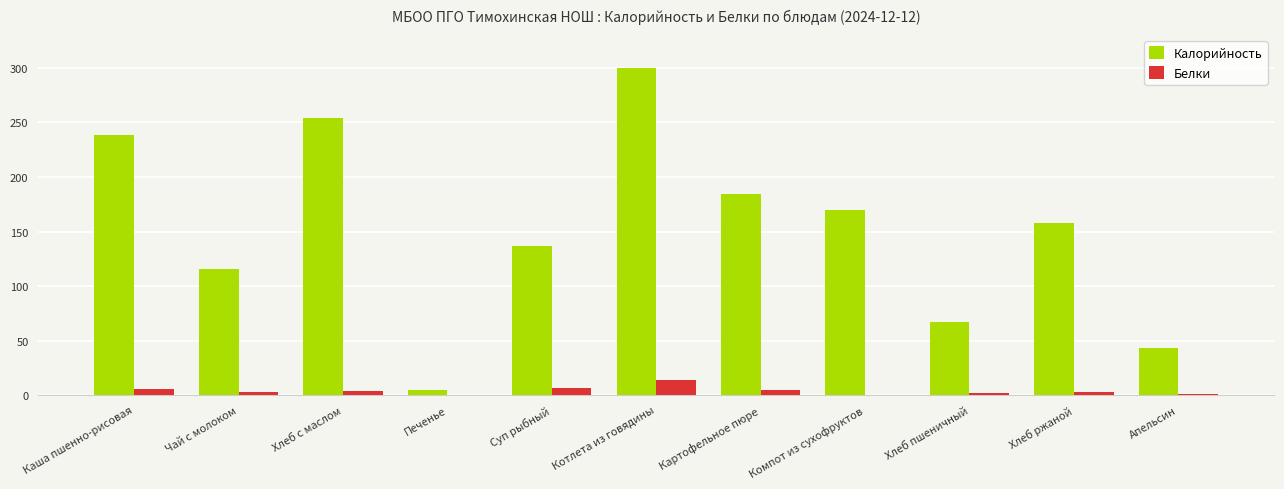

Which series has the widest spread of values?

Калорийность